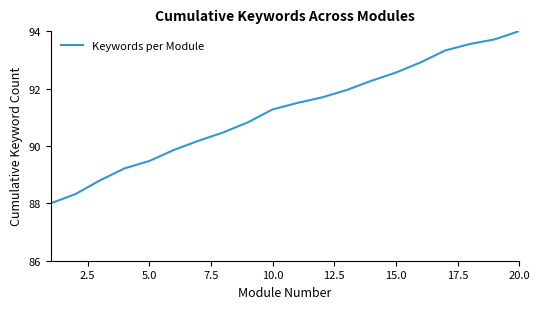

What is the minimum value shown in the chart?

88.0